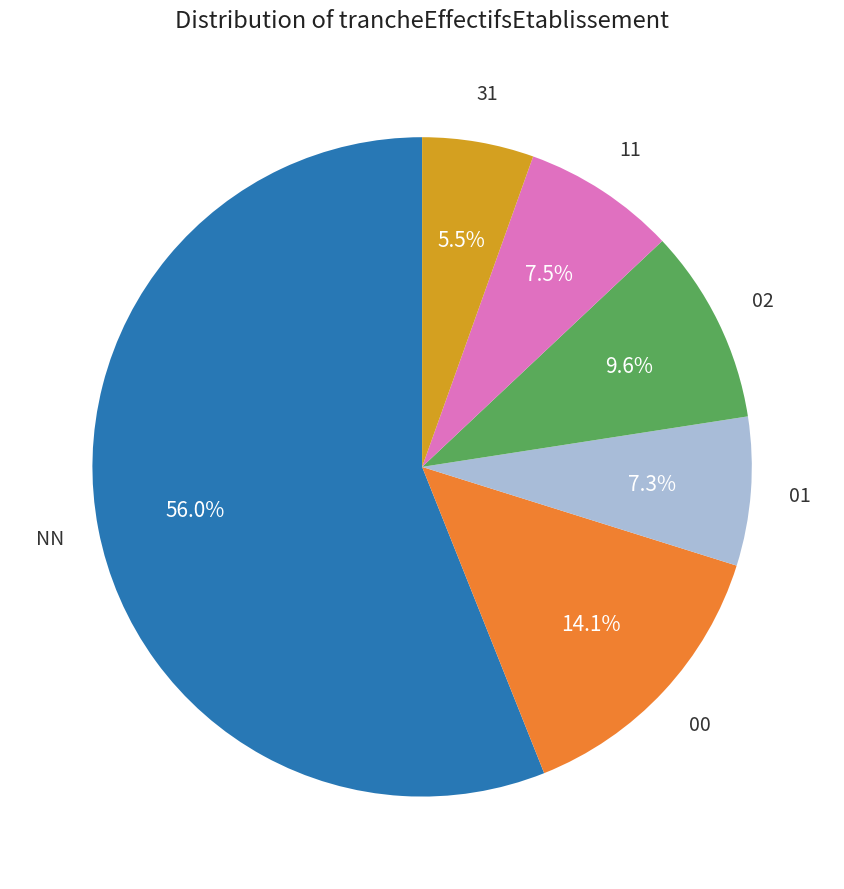

Is there a majority slice in this chart?

Yes